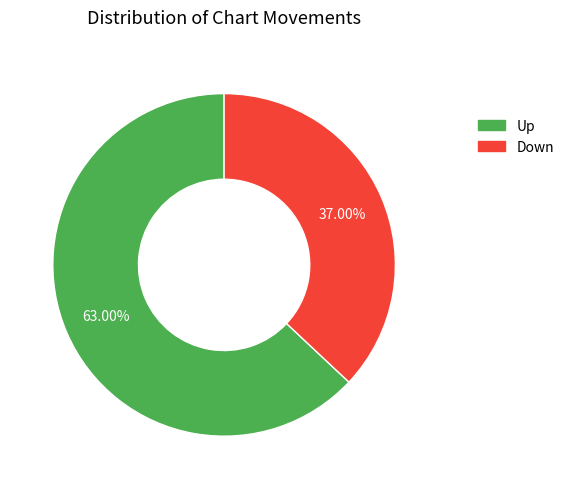

Rank the categories by value from highest to lowest.

Up, Down